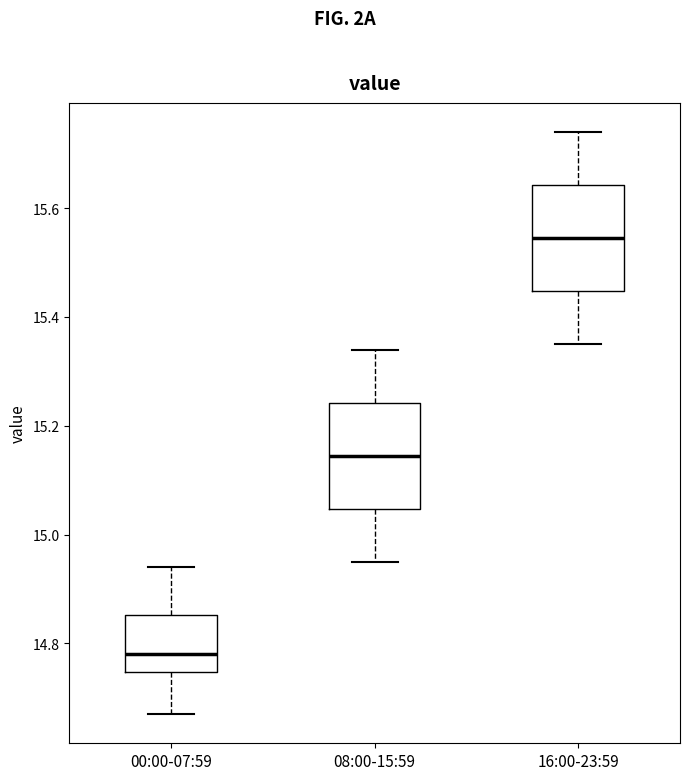

Reading left to right, read every box against the y-axis: the position of its median line, the range the box covers, and the ends of its whiskers. The values are not printed on the chart, so give them approximately, as read against the axis.

00:00-07:59: median 14.78, box 14.74 to 14.86, whiskers 14.68 to 14.94
08:00-15:59: median 15.14, box 15.04 to 15.24, whiskers 14.96 to 15.34
16:00-23:59: median 15.54, box 15.44 to 15.64, whiskers 15.36 to 15.74